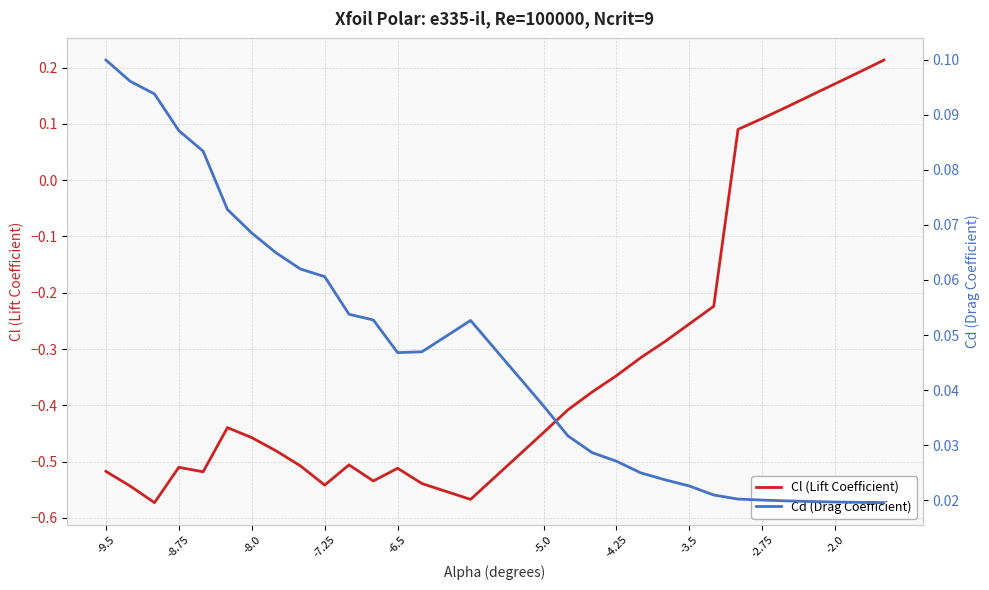

Which series has the largest range (max minus min)?

Cl (Lift Coefficient)